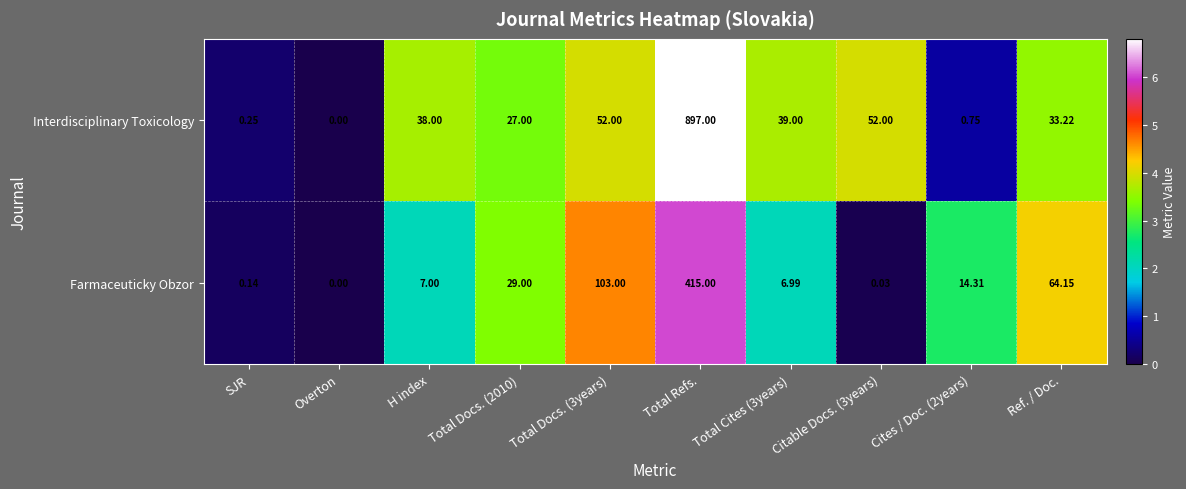

Rank the series by their average value, from lowest to highest.

Farmaceuticky Obzor, Interdisciplinary Toxicology